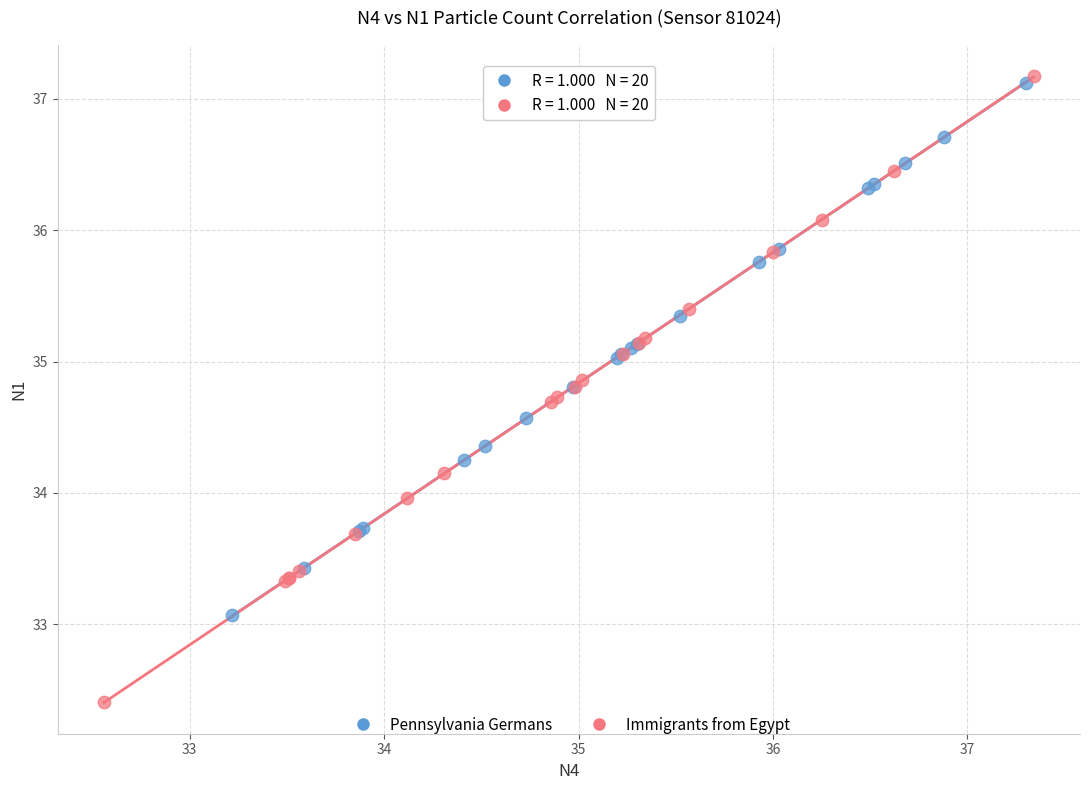

Which series contains the lowest Y value?

Immigrants from Egypt